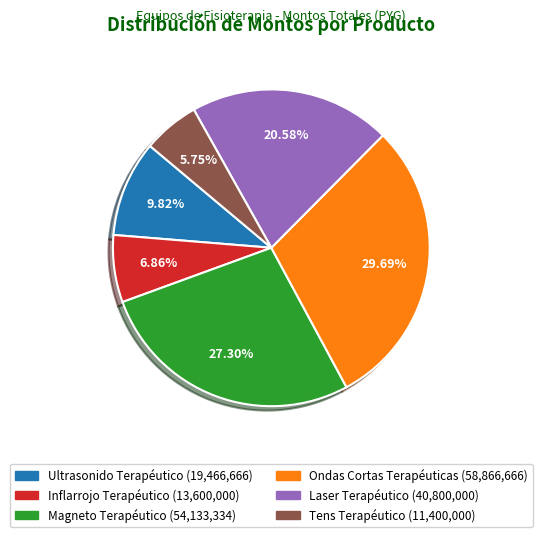

Between Ultrasonido Terapéutico and Magneto Terapéutico, which is larger?

Magneto Terapéutico